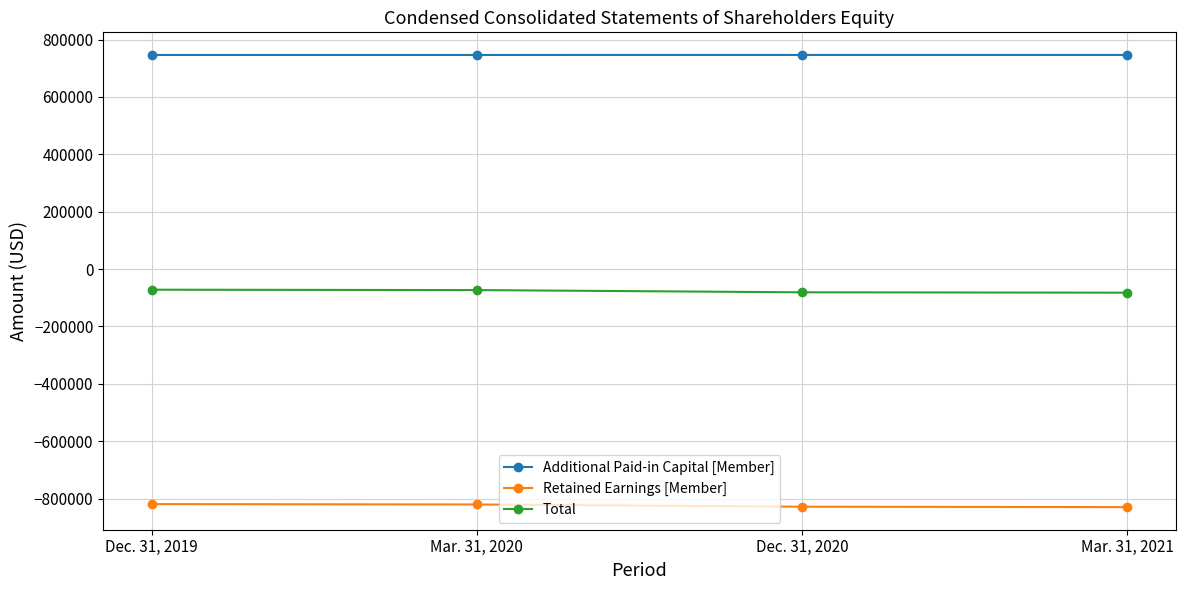

What is the spread (max minus min) of values at Mar. 31, 2021?

1576085